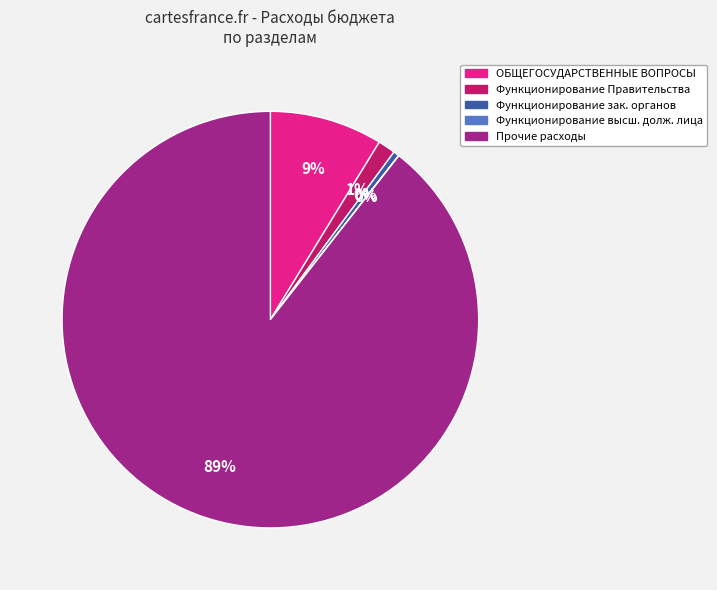

To the nearest percent, what percentage of the pie is ОБЩЕГОСУДАРСТВЕННЫЕ ВОПРОСЫ?

9%